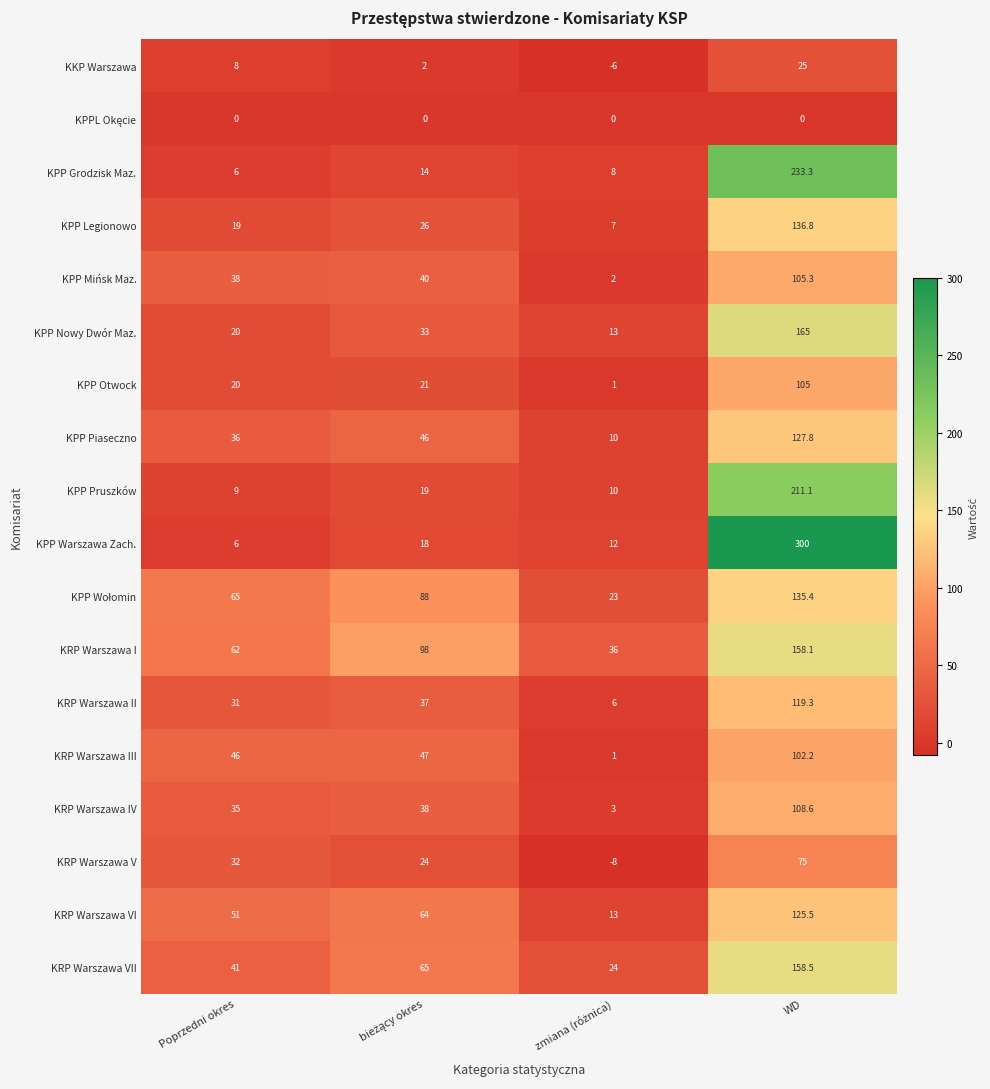

Which series has the widest spread of values?

KPP Warszawa Zach.